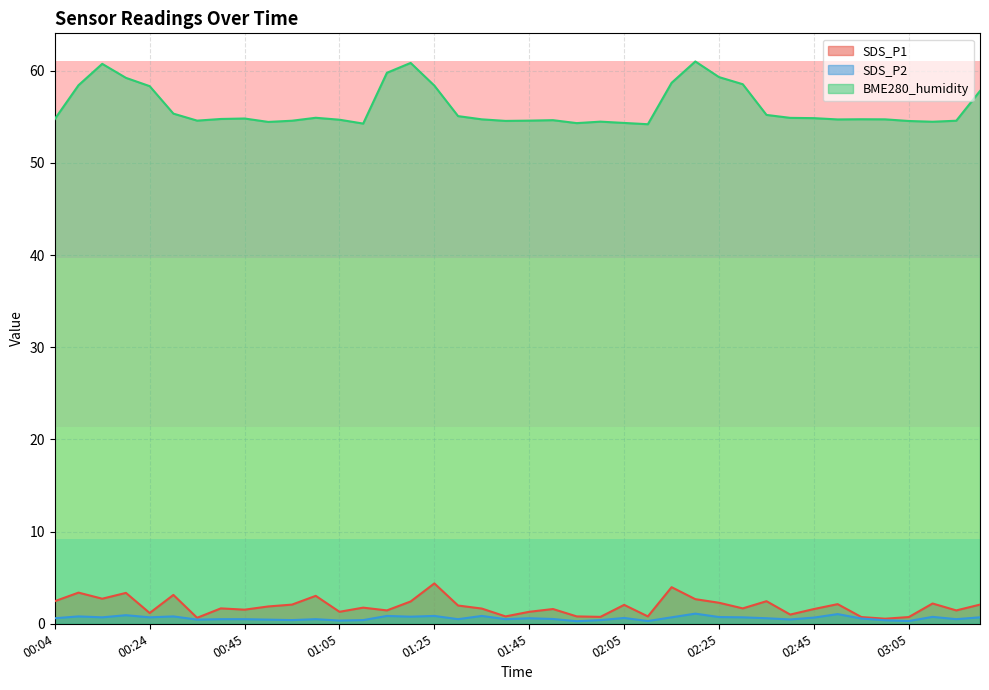

At how many categories does at least one series exceed 53?

40